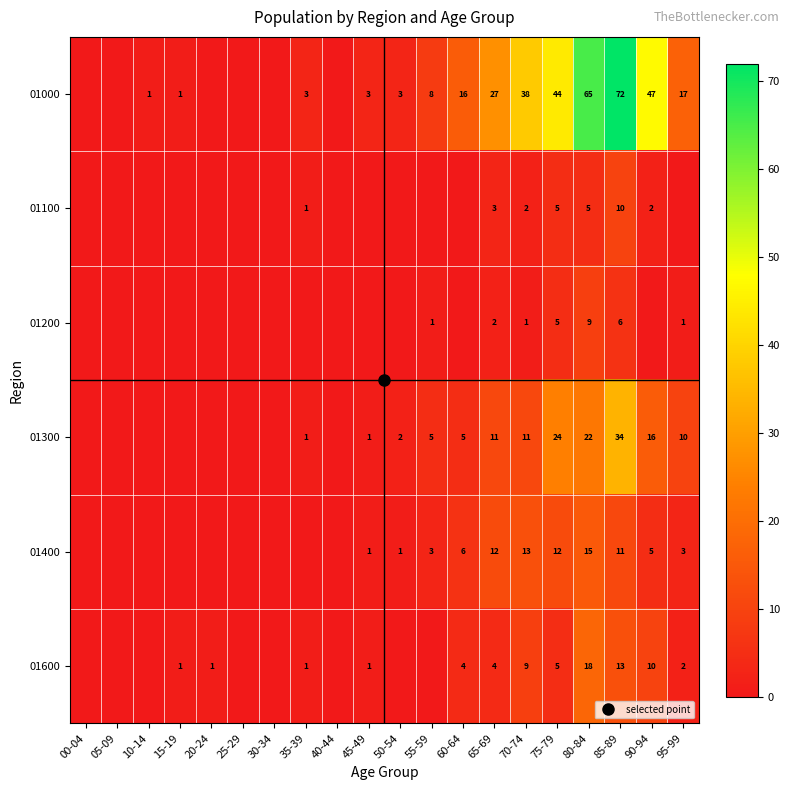

How many values in 01300 are above zero?

12